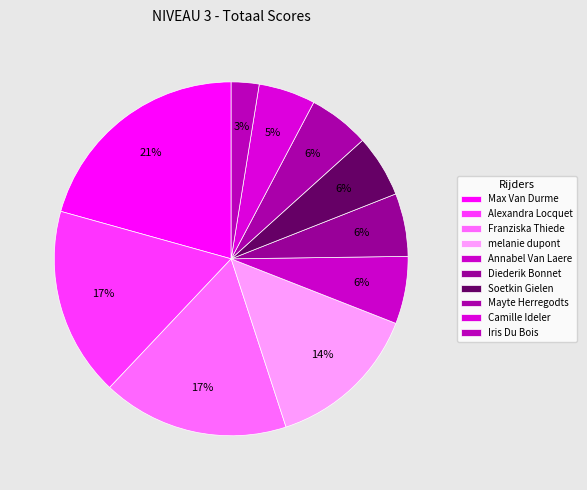

Does any single category account for the majority?

No